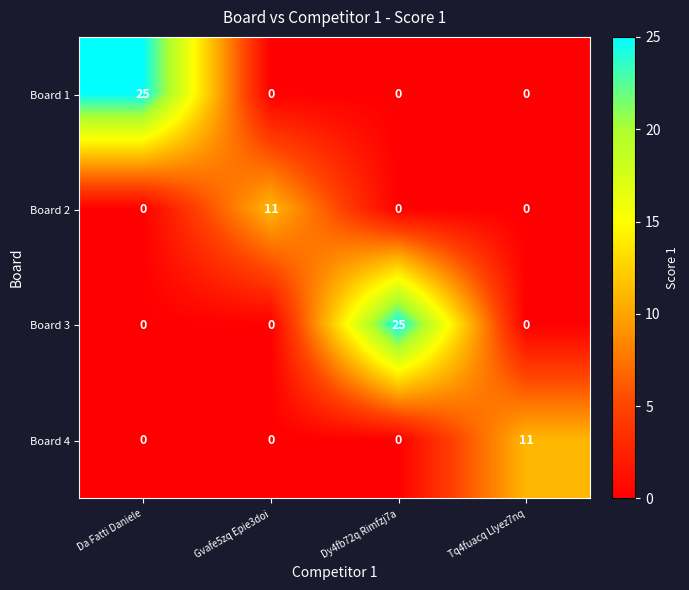

At how many categories does at least one series exceed 4?

4